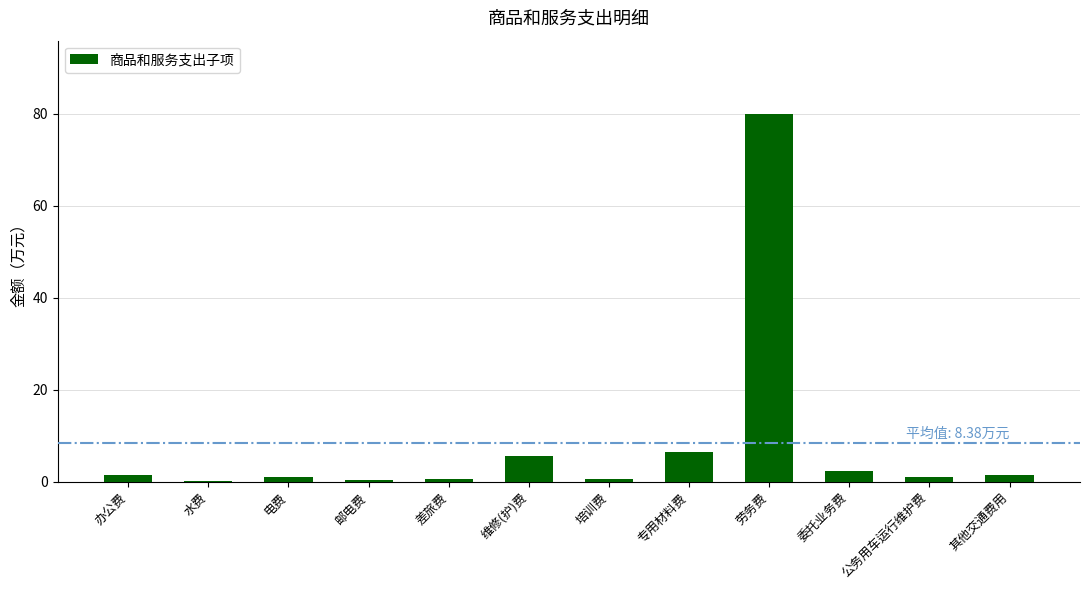

What is the difference between the values at 其他交通费用 and 邮电费?

1.1